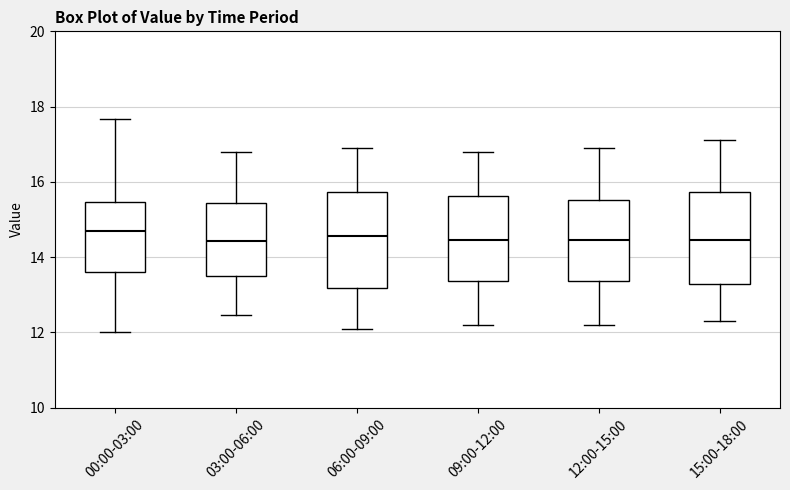

Where does the lower whisker of the box for 15:00-18:00 end on the y-axis? The values are not printed on the chart, so give them approximately, as read against the axis.

12.4